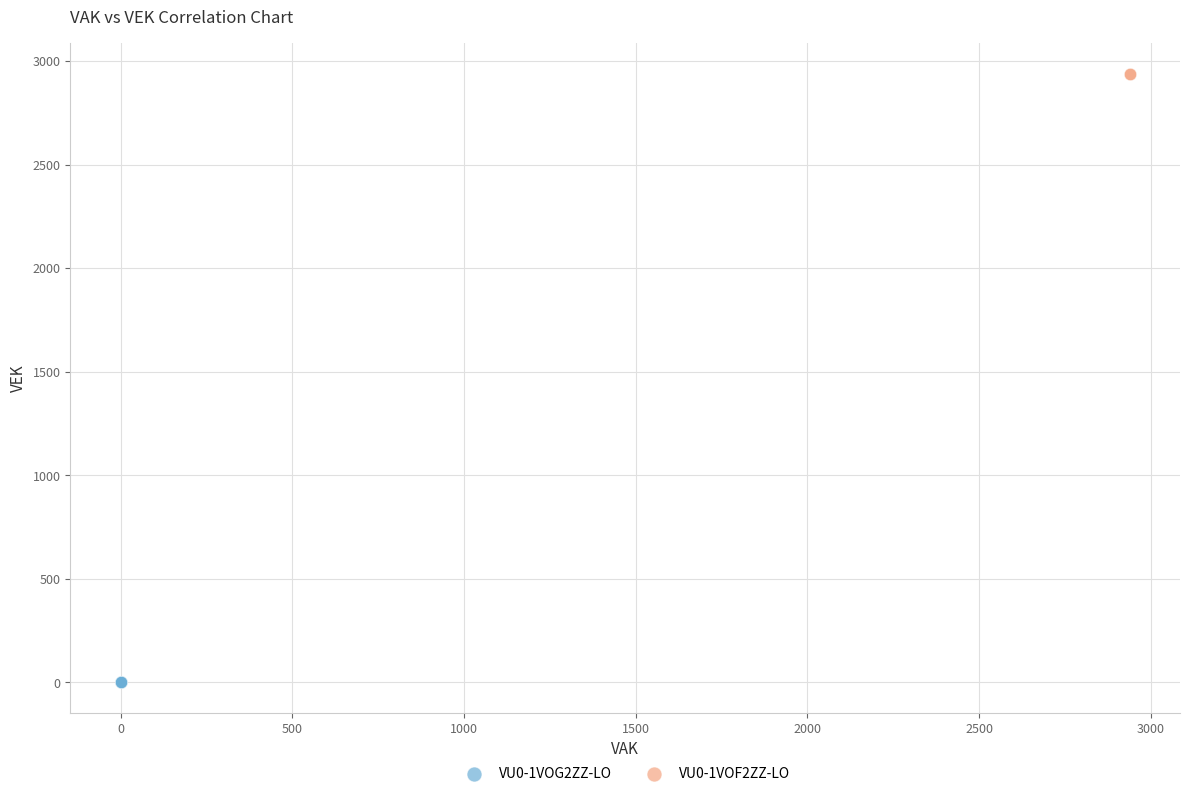

Which series contains the lowest Y value?

VU0-1VOG2ZZ-LO